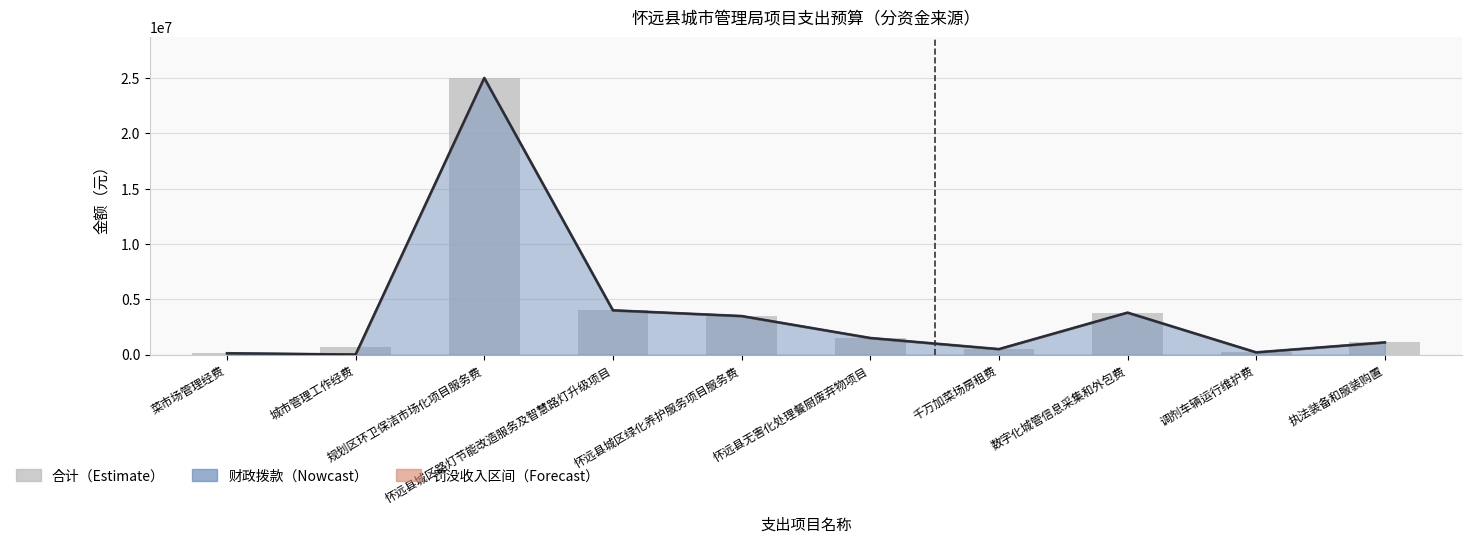

What is the value of the 4th bar from the left?

4000000